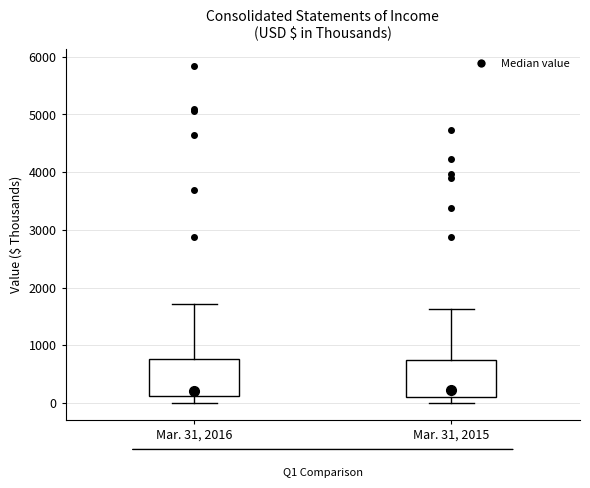

Reading left to right, read every box against the y-axis: the position of its median line, the range the box covers, and the ends of its whiskers. The values are not printed on the chart, so give them approximately, as read against the axis.

Mar. 31, 2016: median 200, box 100 to 800, whiskers 0 to 1700
Mar. 31, 2015: median 200, box 100 to 700, whiskers 0 to 1600